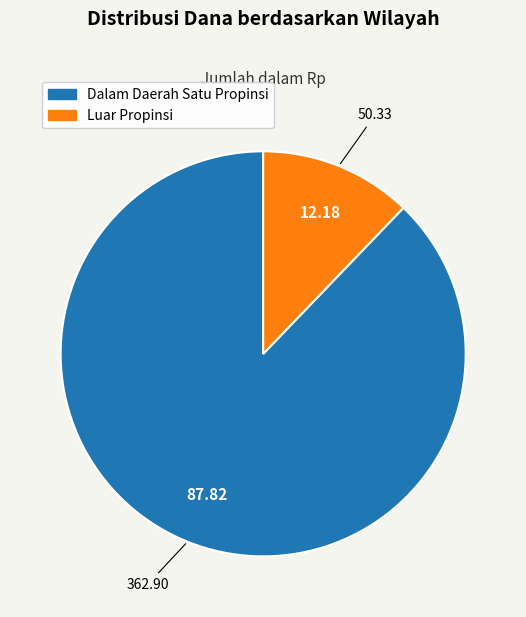

Rank the categories by value from lowest to highest.

Luar Propinsi, Dalam Daerah Satu Propinsi